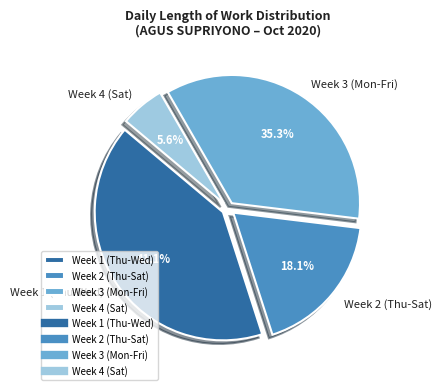

What is the largest slice in the pie chart?

Week 1 (Thu-Wed)